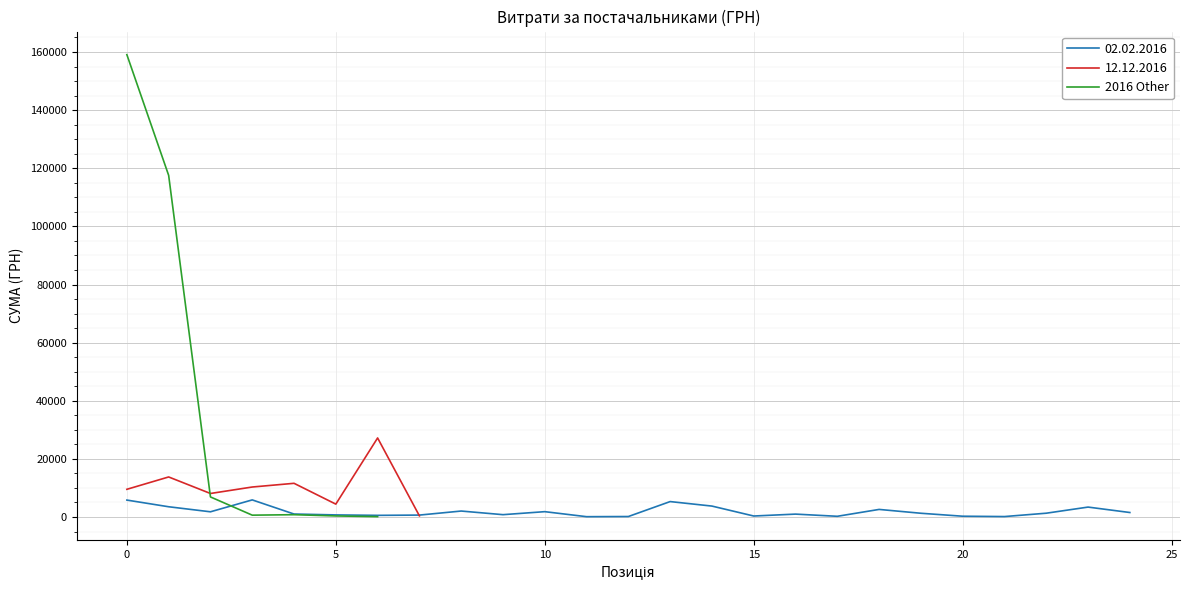

What position from the right is 25?

1